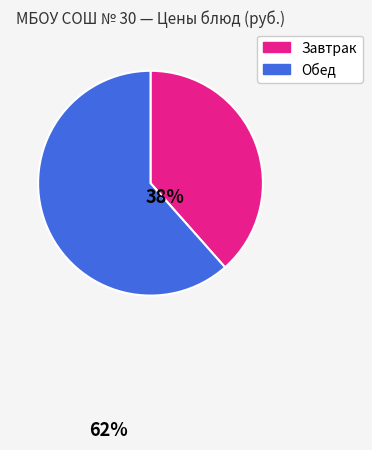

Do Обед and Завтрак together represent more than half of the pie?

Yes